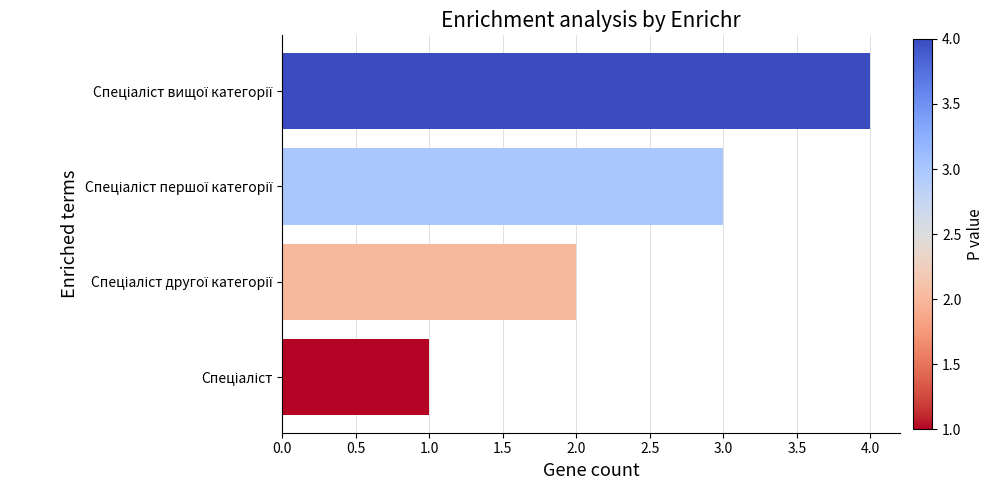

What is the greatest value displayed?

4